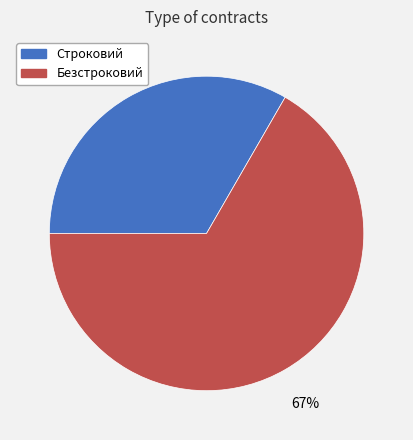

To the nearest percent, what is the combined percentage of Строковий and Безстроковий?

100%